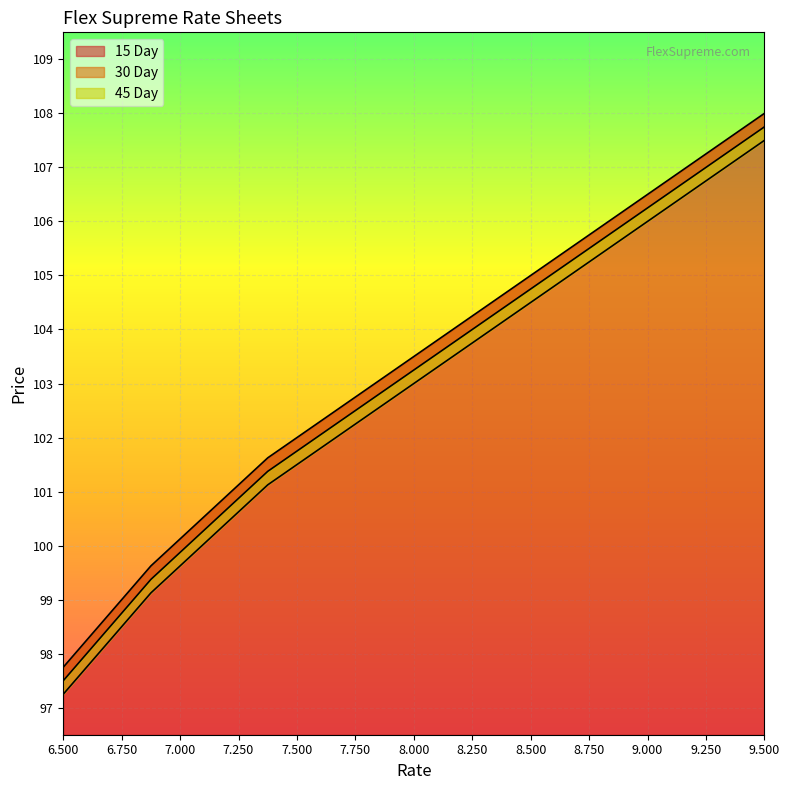

What is the spread (max minus min) of values at 7.375?

0.5